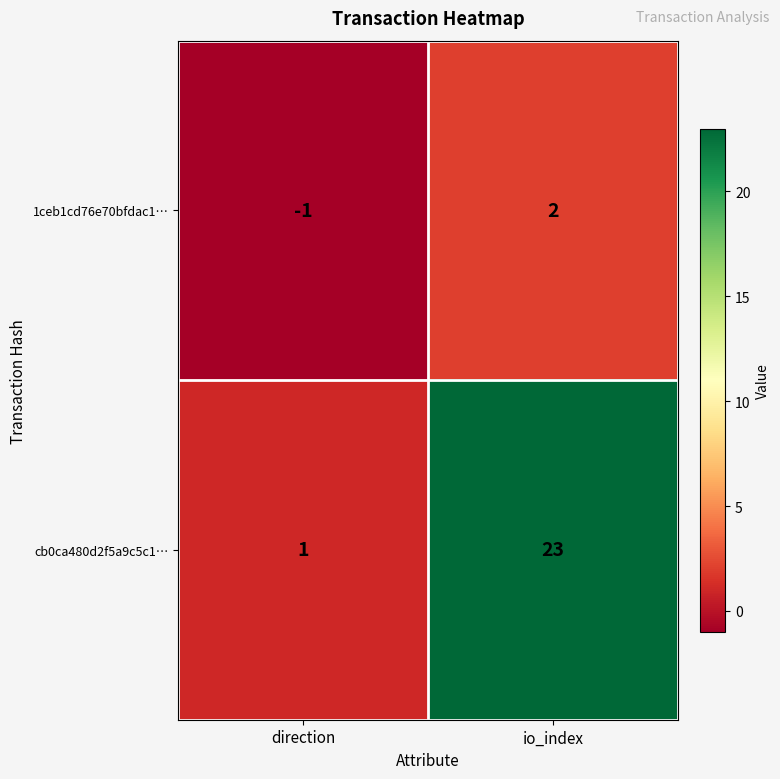

What is the smallest value displayed?

-1